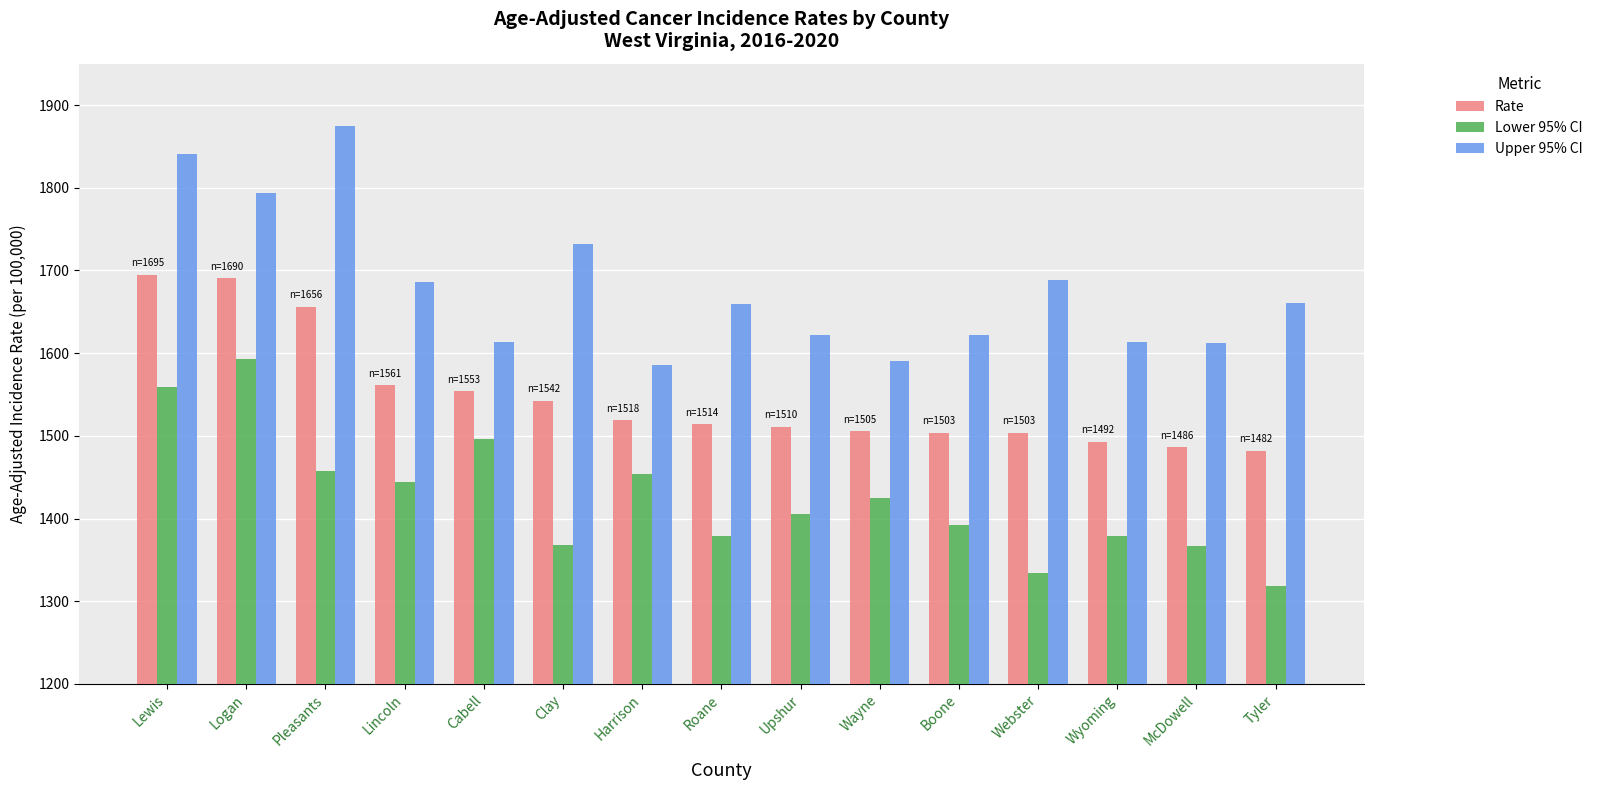

Which category has the lowest value across all series?

Tyler